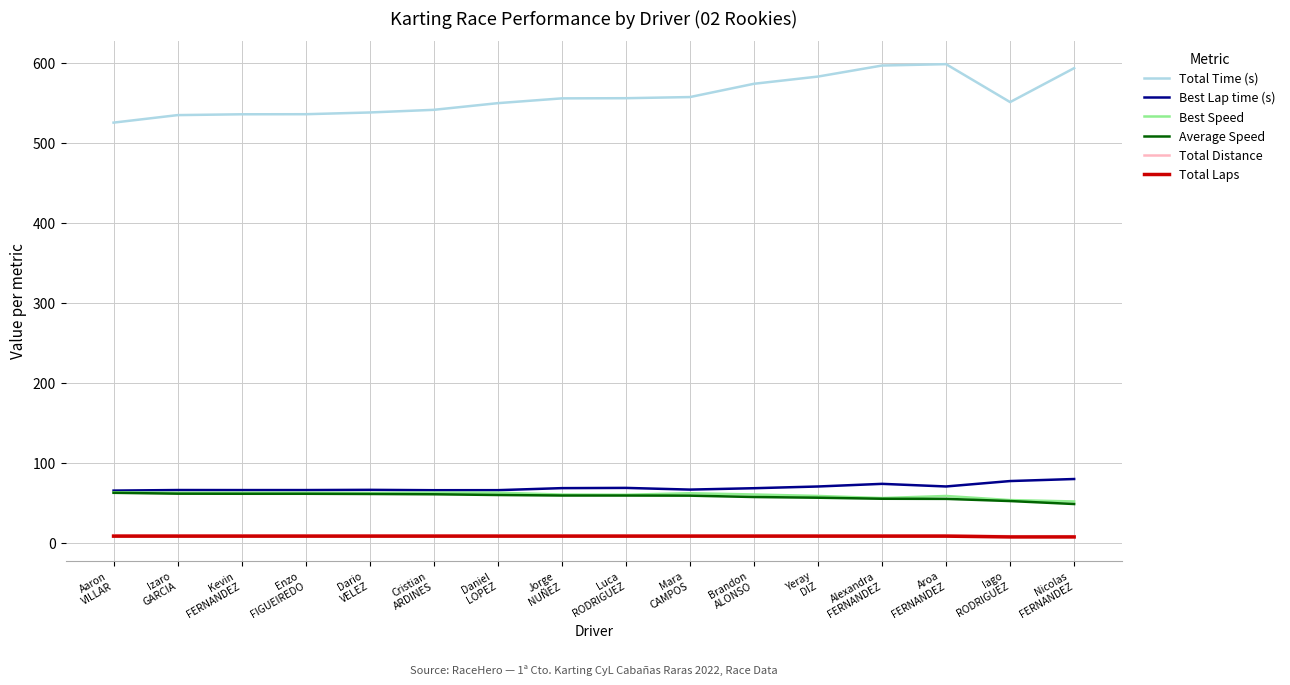

What is the lowest value of the Best Speed series?

51.4